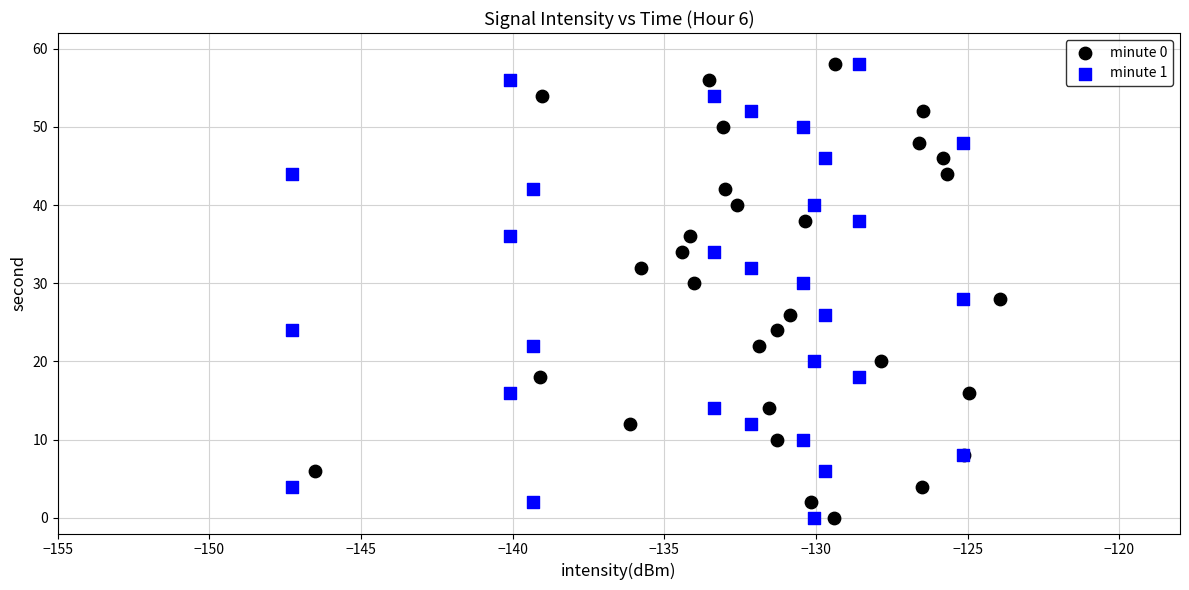

What are all the series names shown in the legend?

minute 0, minute 1